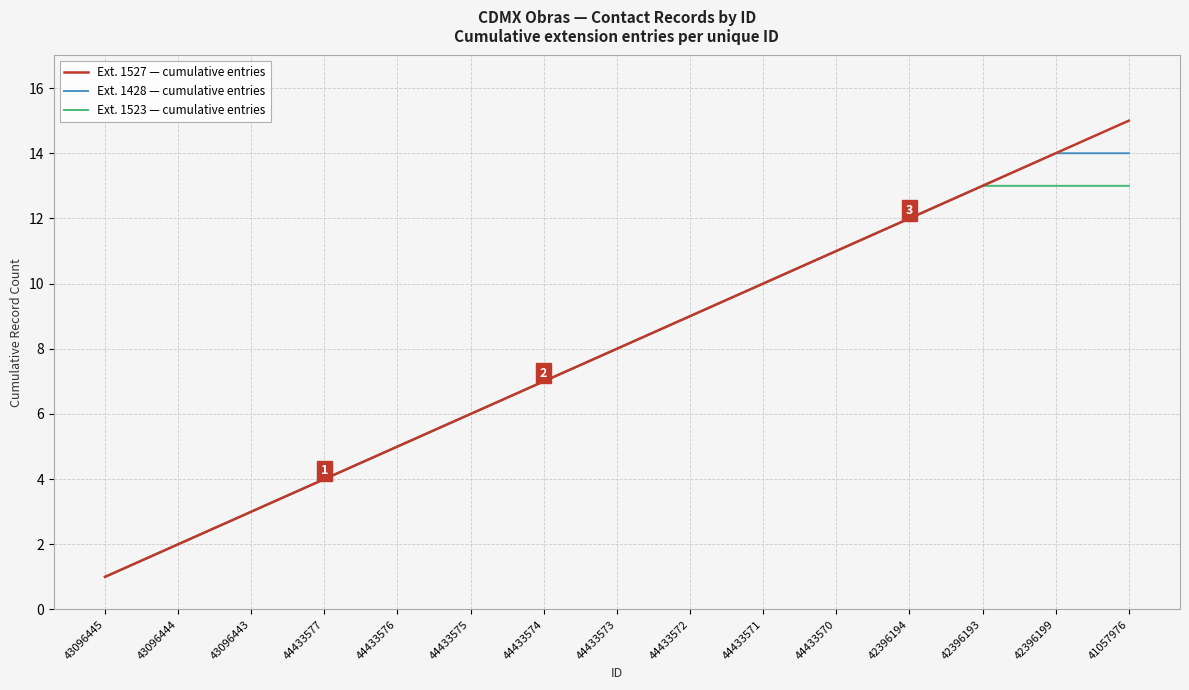

Which series has the largest range (max minus min)?

Ext. 1527 — cumulative entries